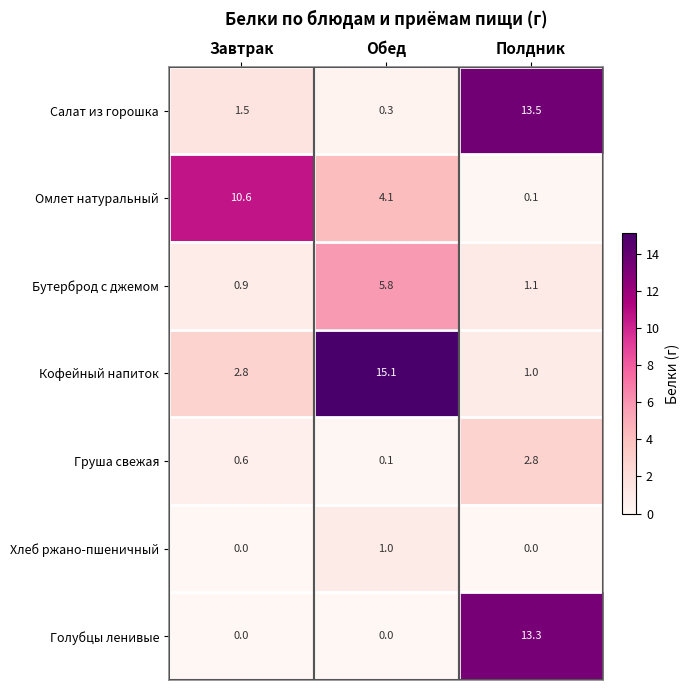

What is the total value across all series at Завтрак?

16.4